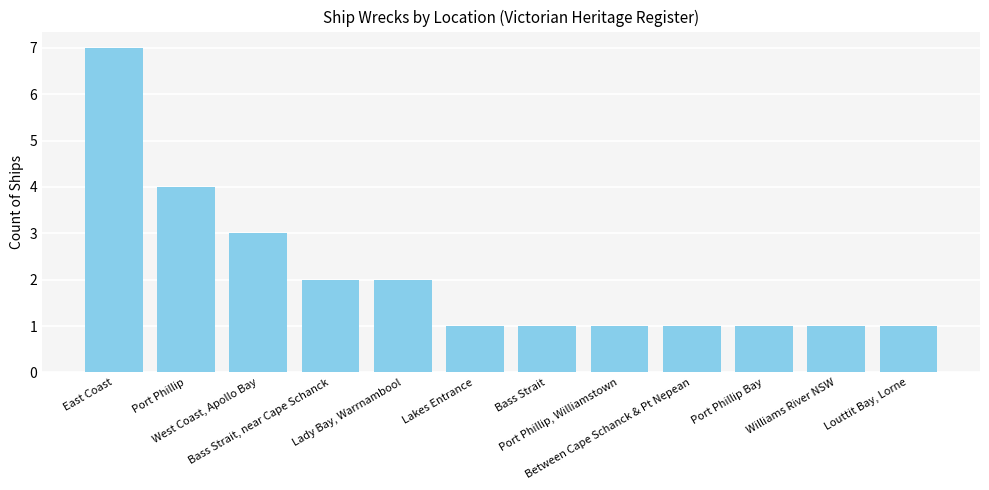

What is the difference between the maximum and second lowest values?

6